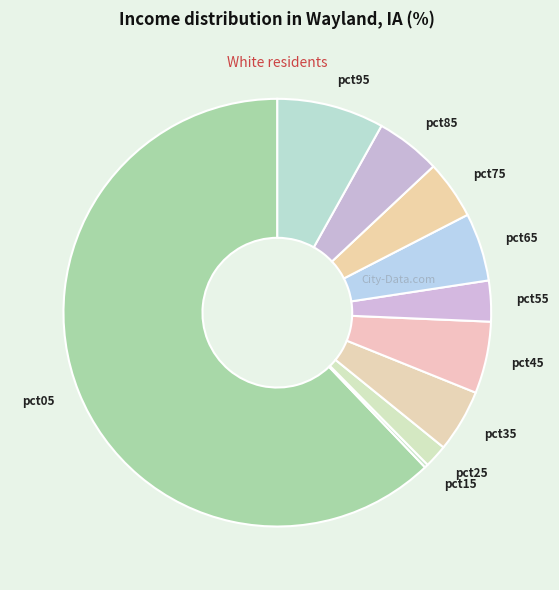

Is the sum of pct45 and pct85 greater than half?

No